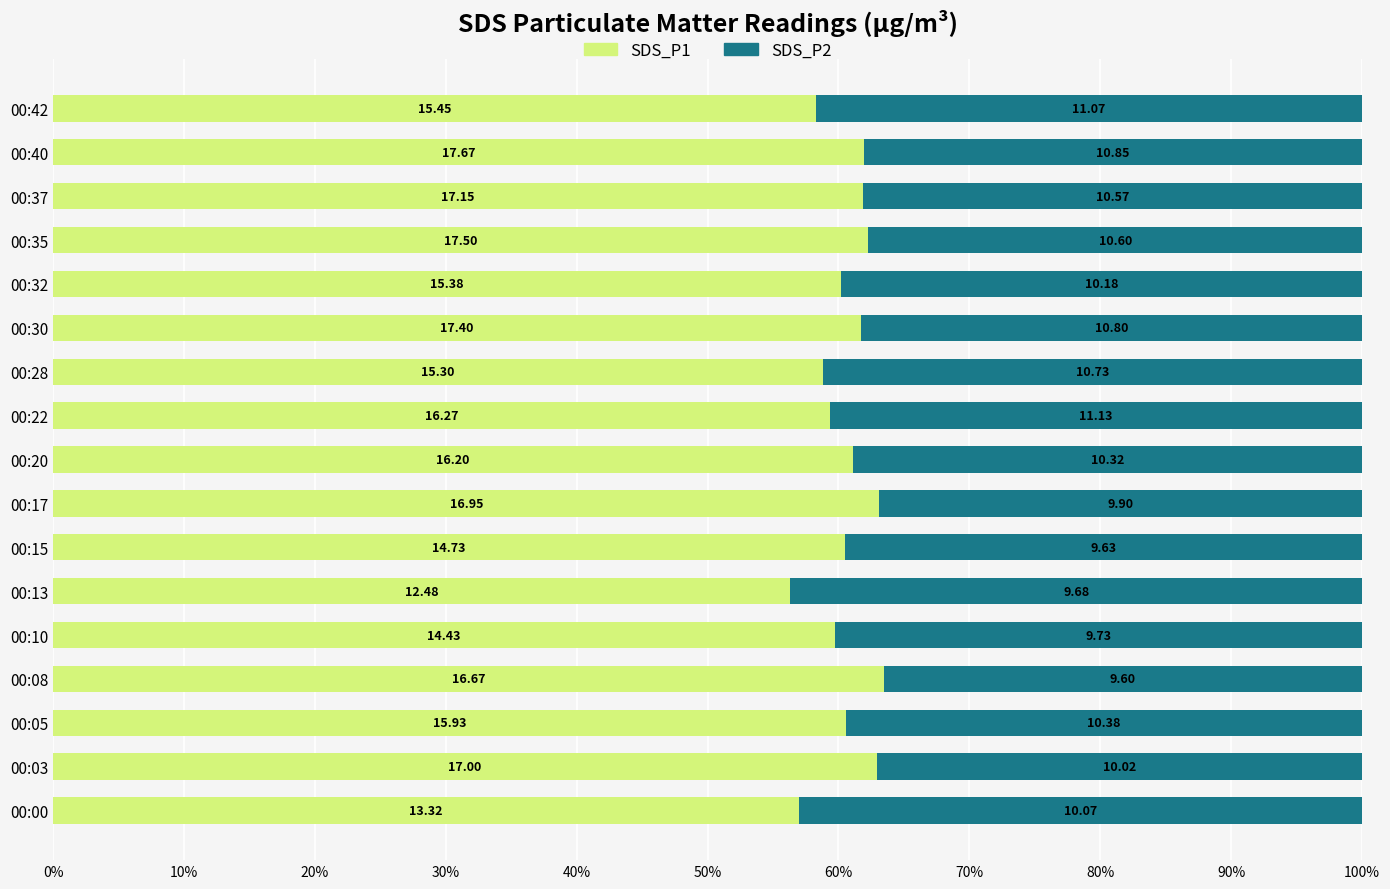

What are all the series names shown in the legend?

SDS_P1, SDS_P2